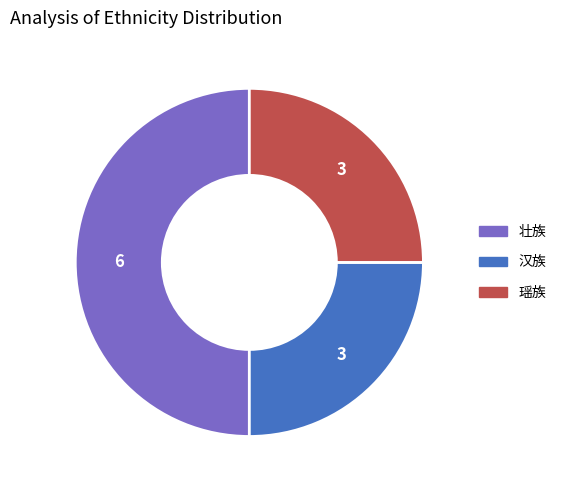

True or false: 瑶族 accounts for 25% of the total.

True